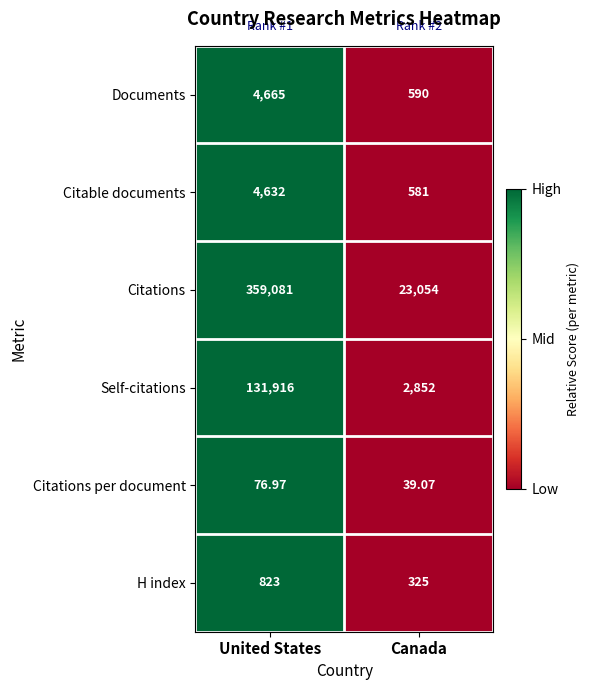

Which series changed the most between United States and Canada?

Citations